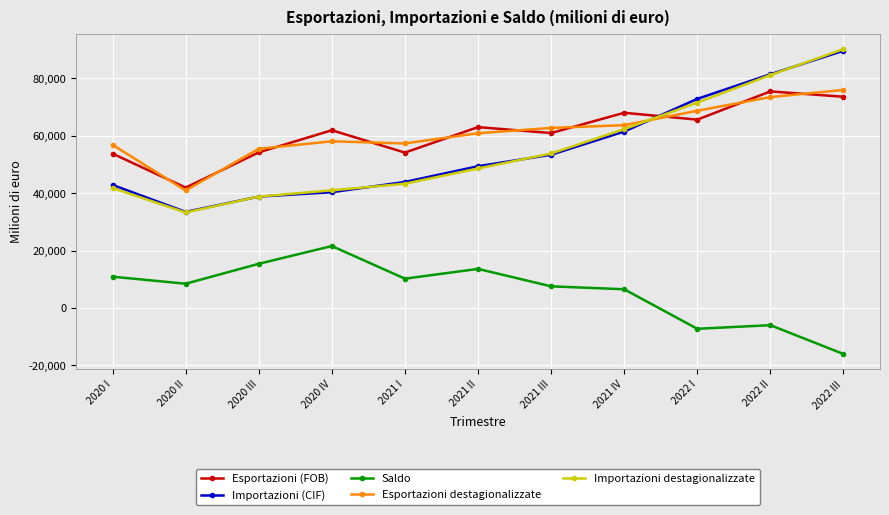

The value of Importazioni destagionalizzate at 2020 I is 19218.8. True or false?

False